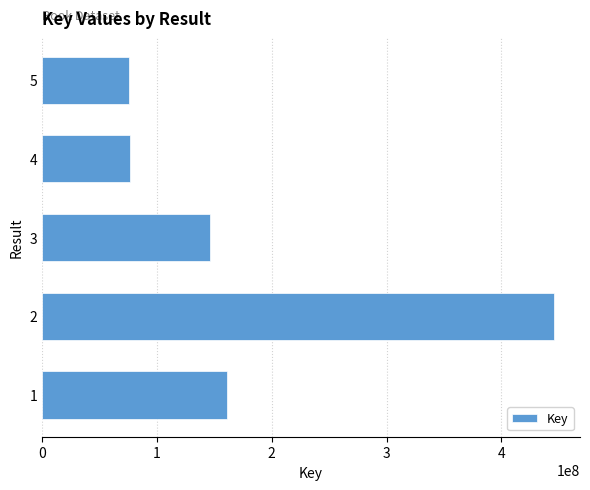

True or false: the data shows 126100837 at 4.

False